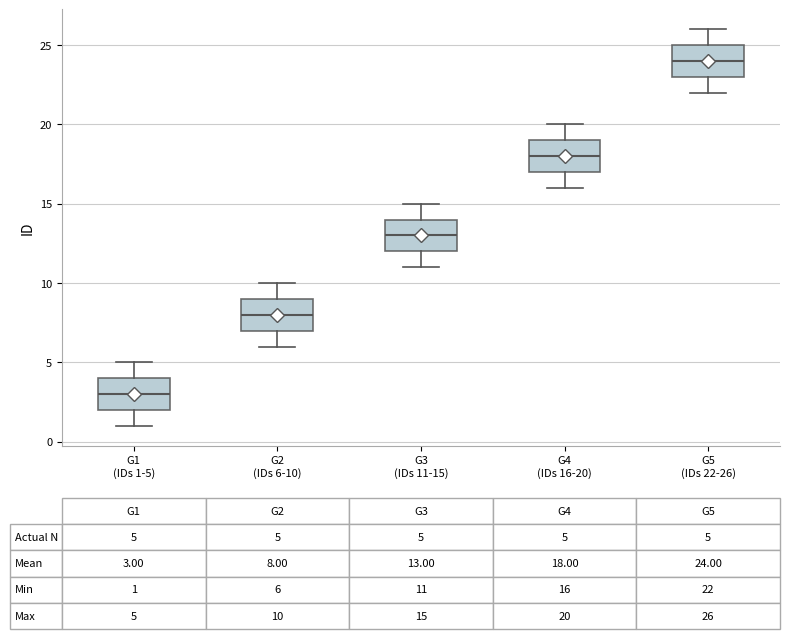

Which box's median line is the highest?

G5 (IDs 22-26)